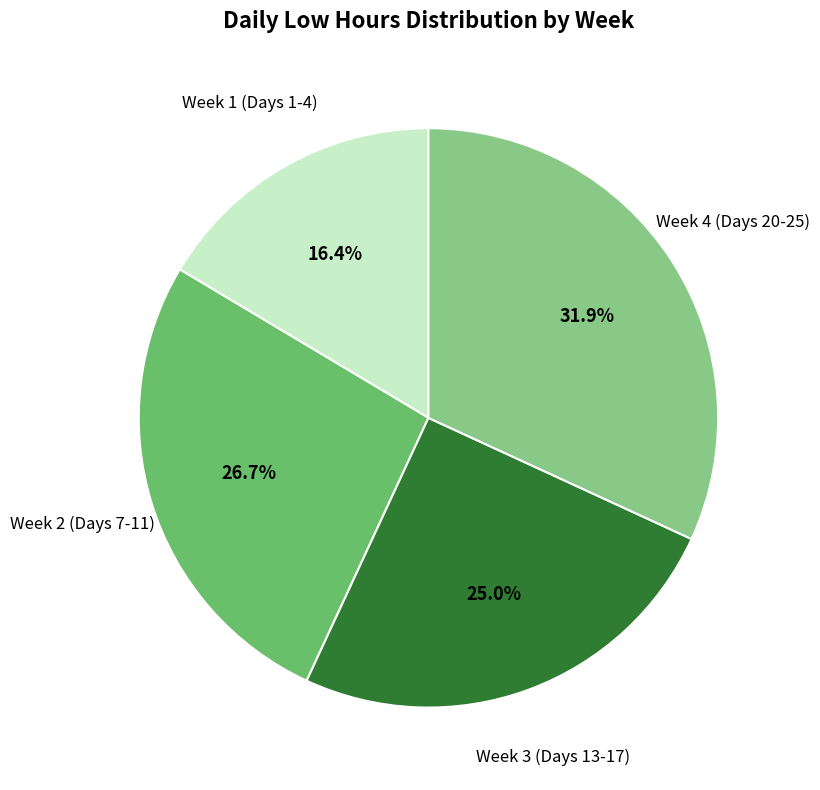

Does any single category account for the majority?

No